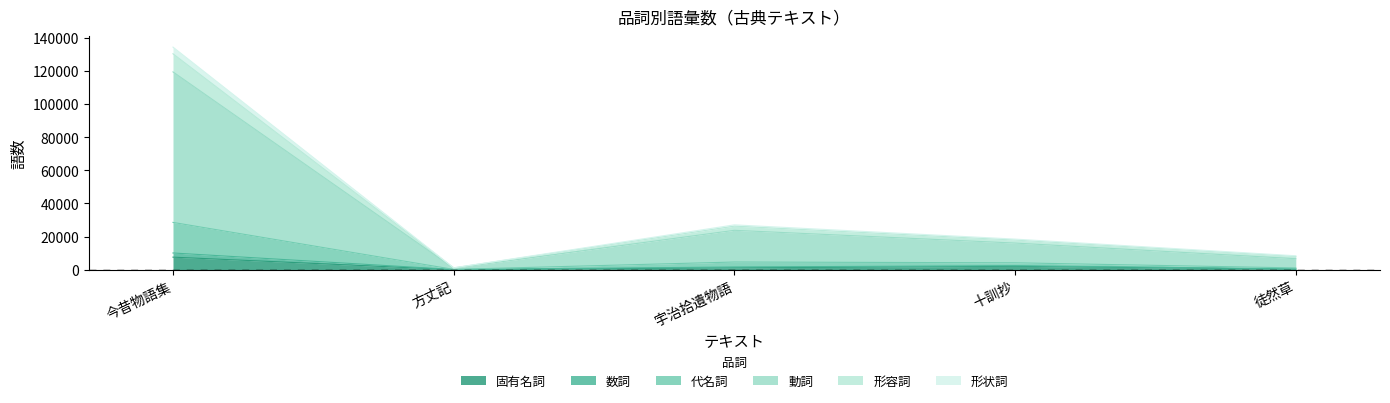

What is the highest value of the 固有名詞 series?

7581